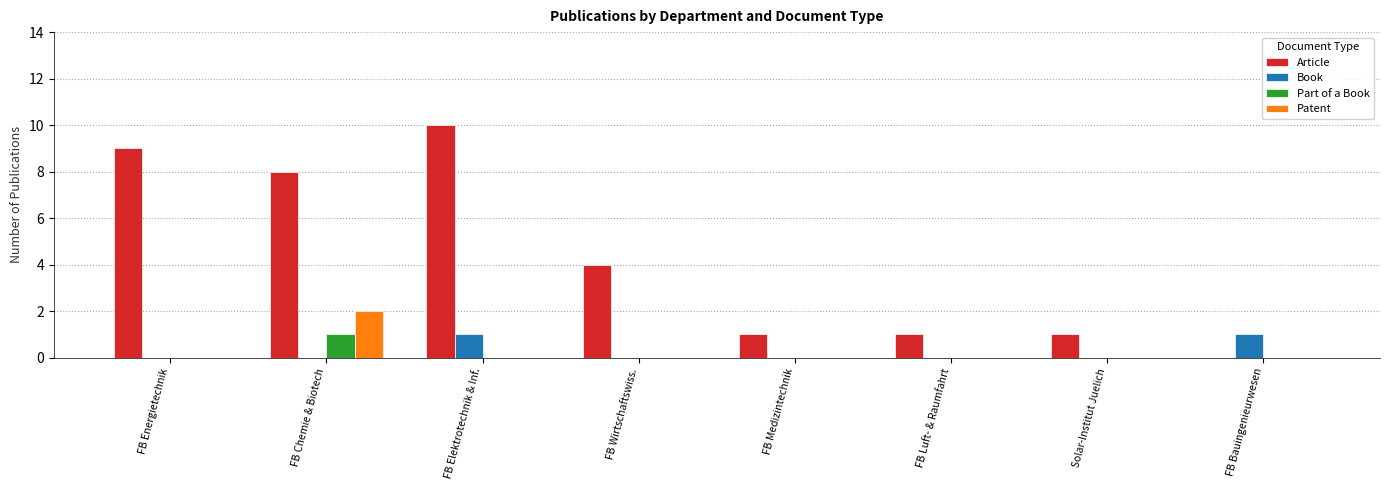

At which label does Patent reach its peak?

FB Chemie & Biotech